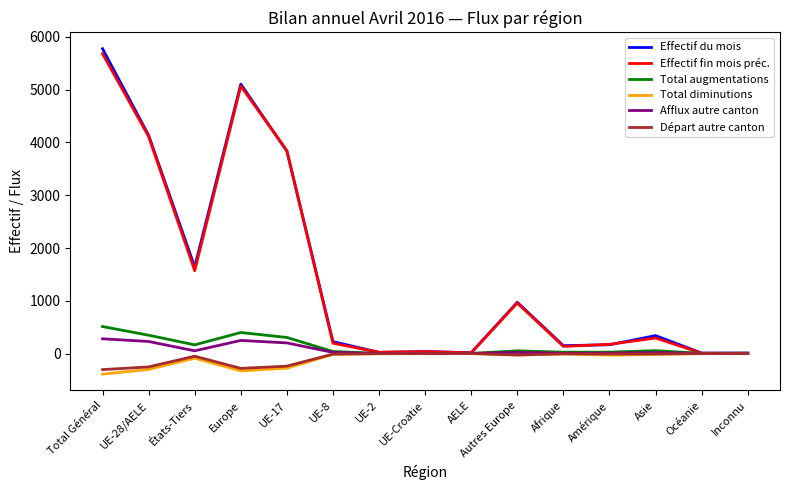

What is the sum of the Total augmentations values at UE-2 and Total Général?

512